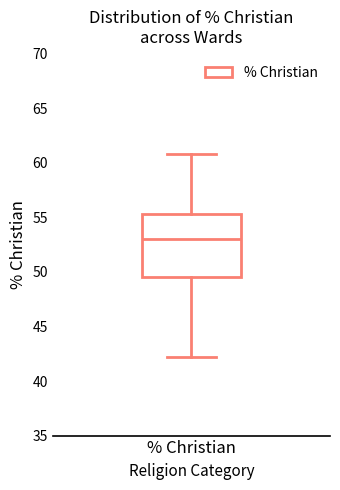

Where does the upper whisker of the box for % Christian end on the y-axis? The values are not printed on the chart, so give them approximately, as read against the axis.

61.0